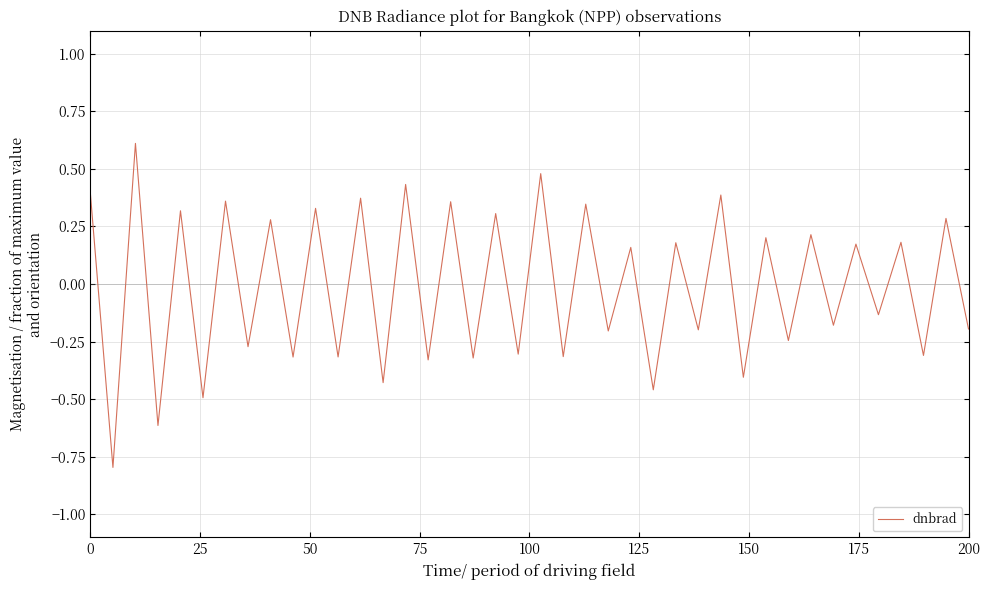

What is the difference between the maximum and minimum values?

1.4